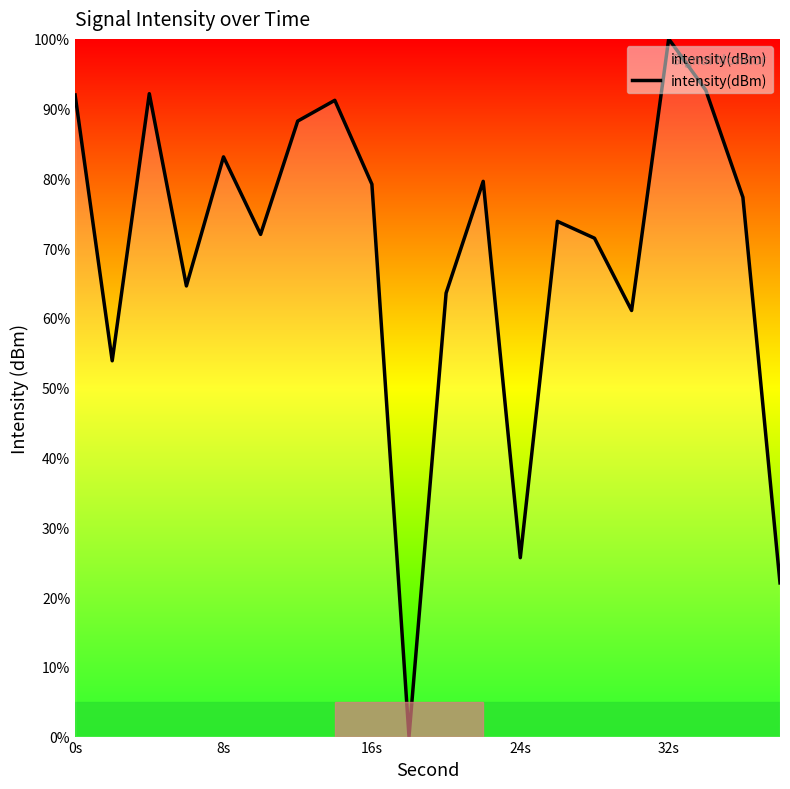

What is the greatest value displayed?

100.0